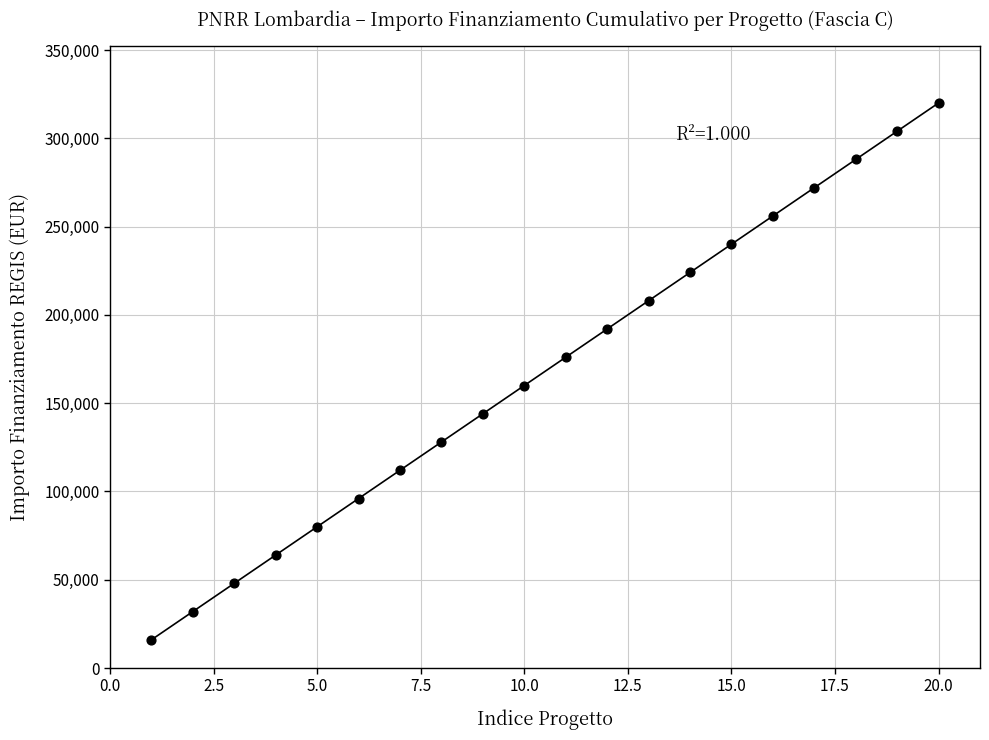

What is the range of X values (max minus min)?

19